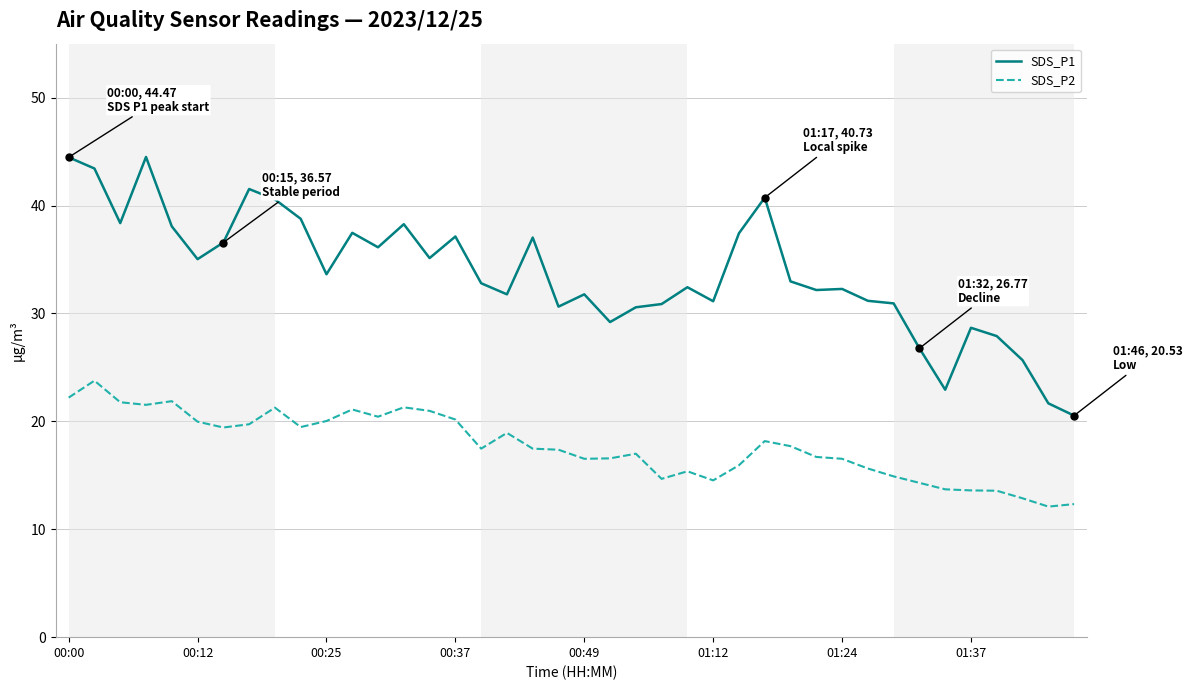

At how many categories does at least one series exceed 15?

40